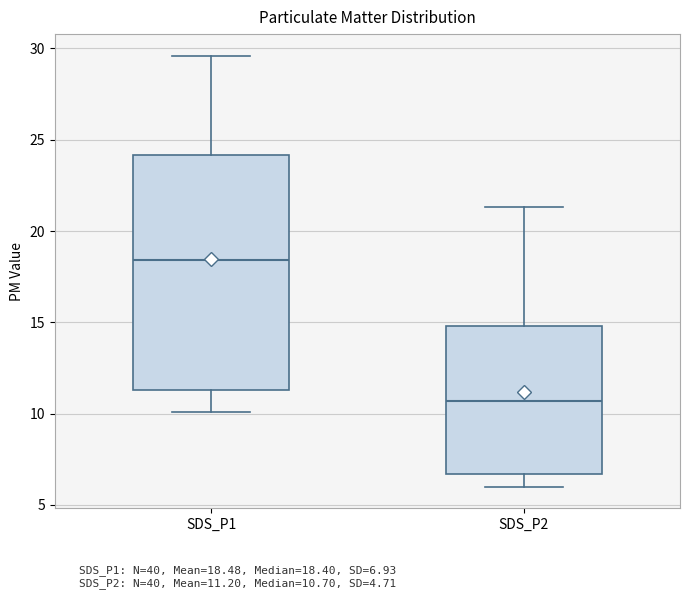

Which box is the tallest, from its lower edge to its upper edge?

SDS_P1